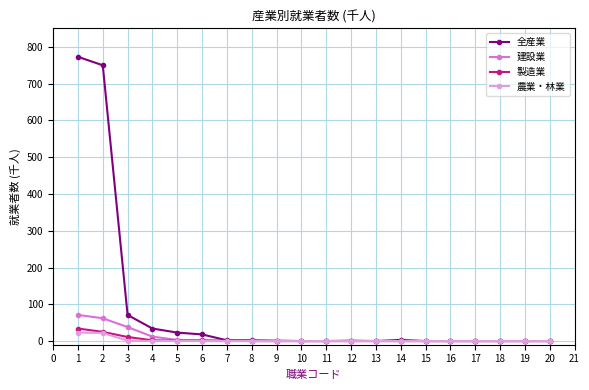

True or false: 全産業 has more than 0 points higher than both neighbors.

True